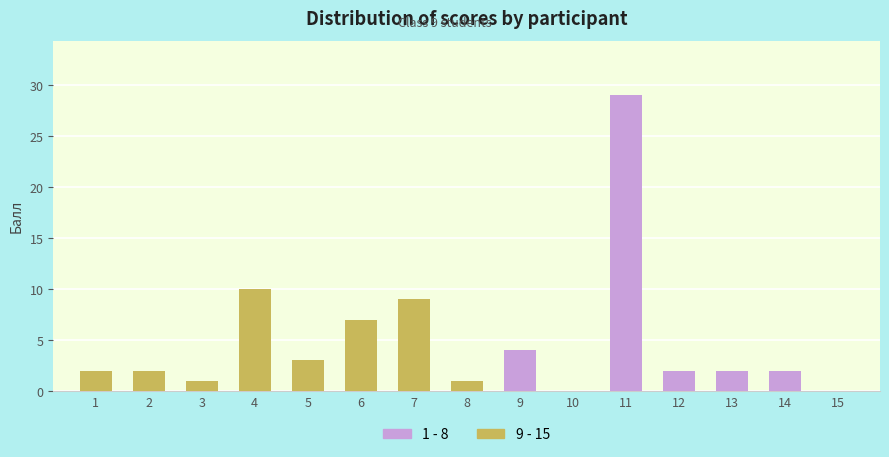

What is the ratio of the value at 5 to the value at 1?

1.5